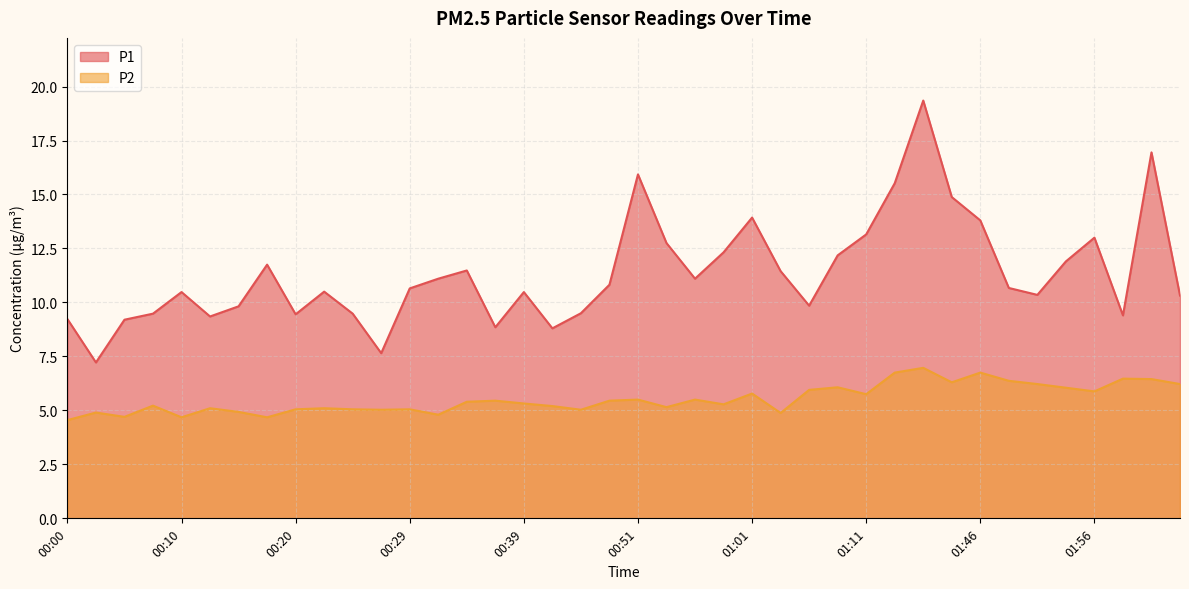

How many interior local valleys does the P1 series have?

10